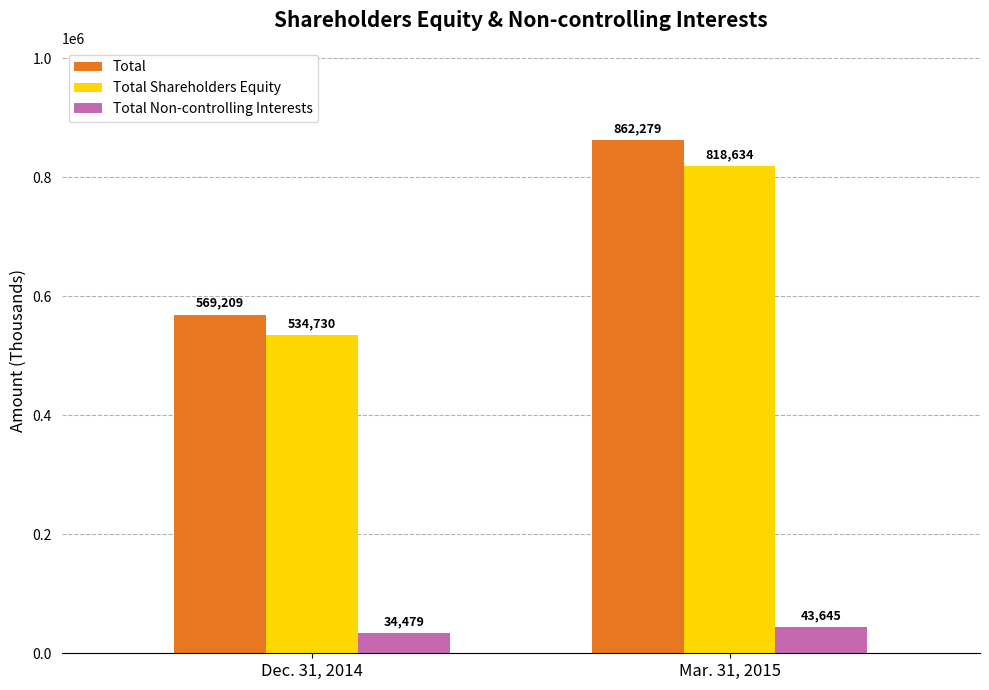

What is the difference between the Total values at Mar. 31, 2015 and Dec. 31, 2014?

293070